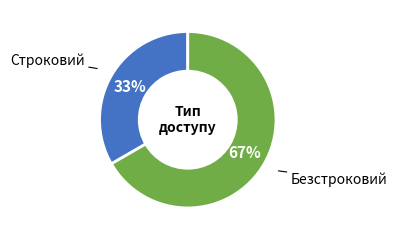

To the nearest percent, what is the average slice percentage?

50%